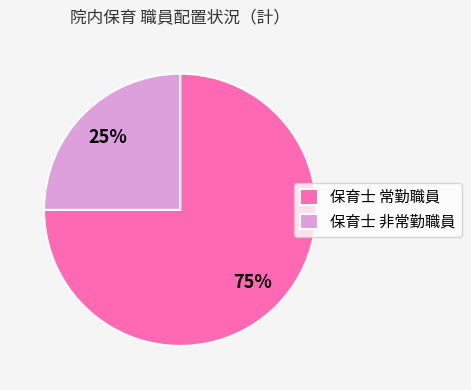

The 保育士 常勤職員 slice represents 75% of the pie. True or false?

True